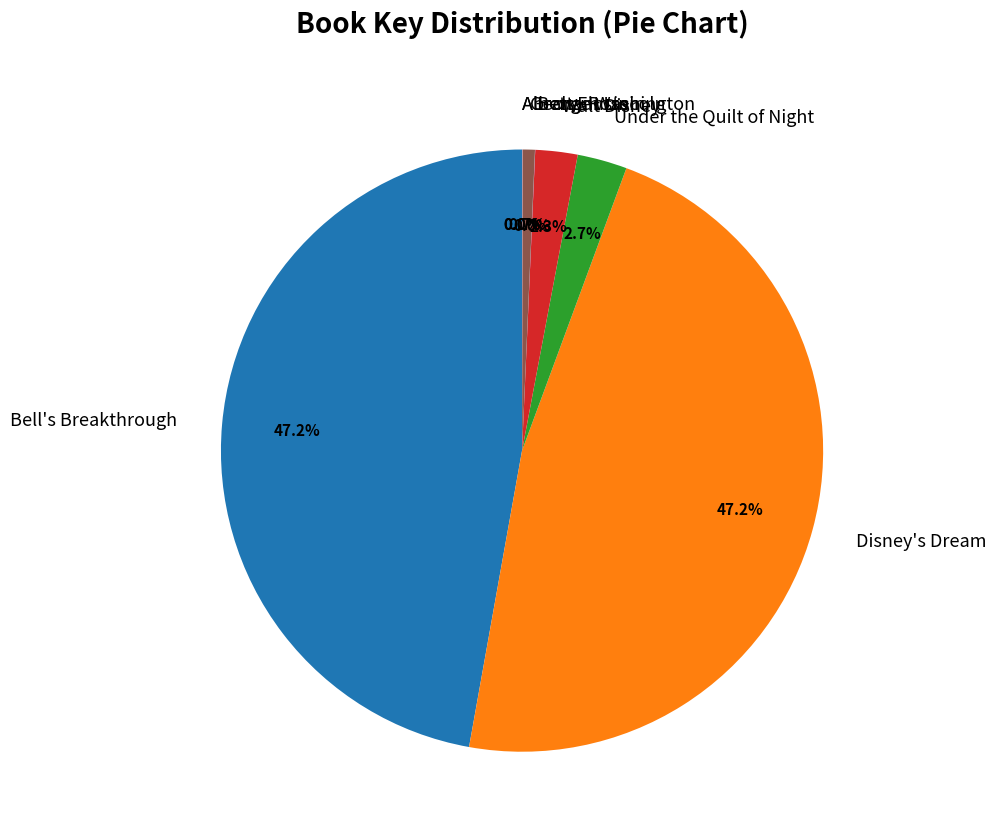

What percentage is NOT represented by Under the Quilt of Night?

97.3%